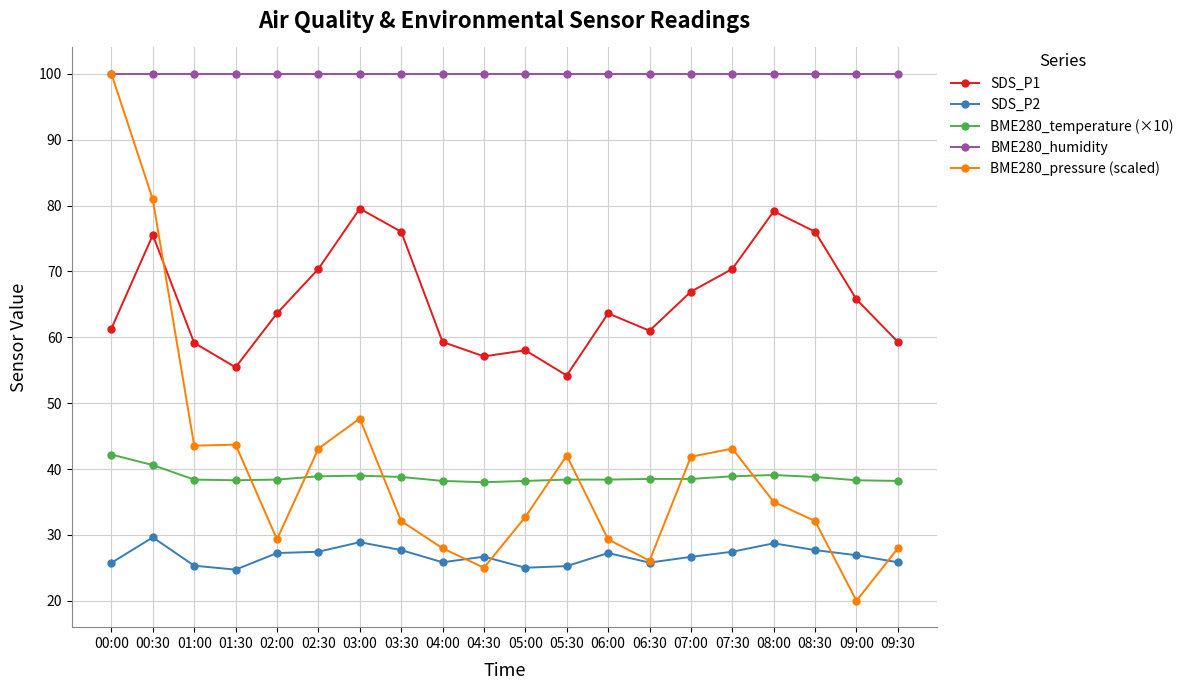

Which series has the largest range (max minus min)?

BME280_pressure (scaled)